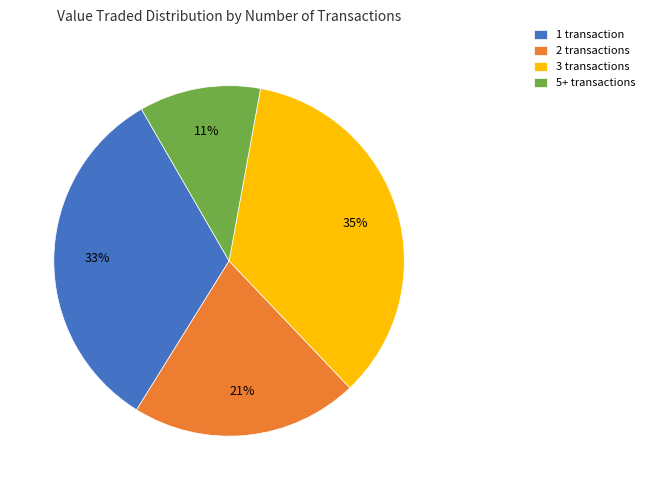

Is the sum of 5+ transactions and 3 transactions greater than half?

No